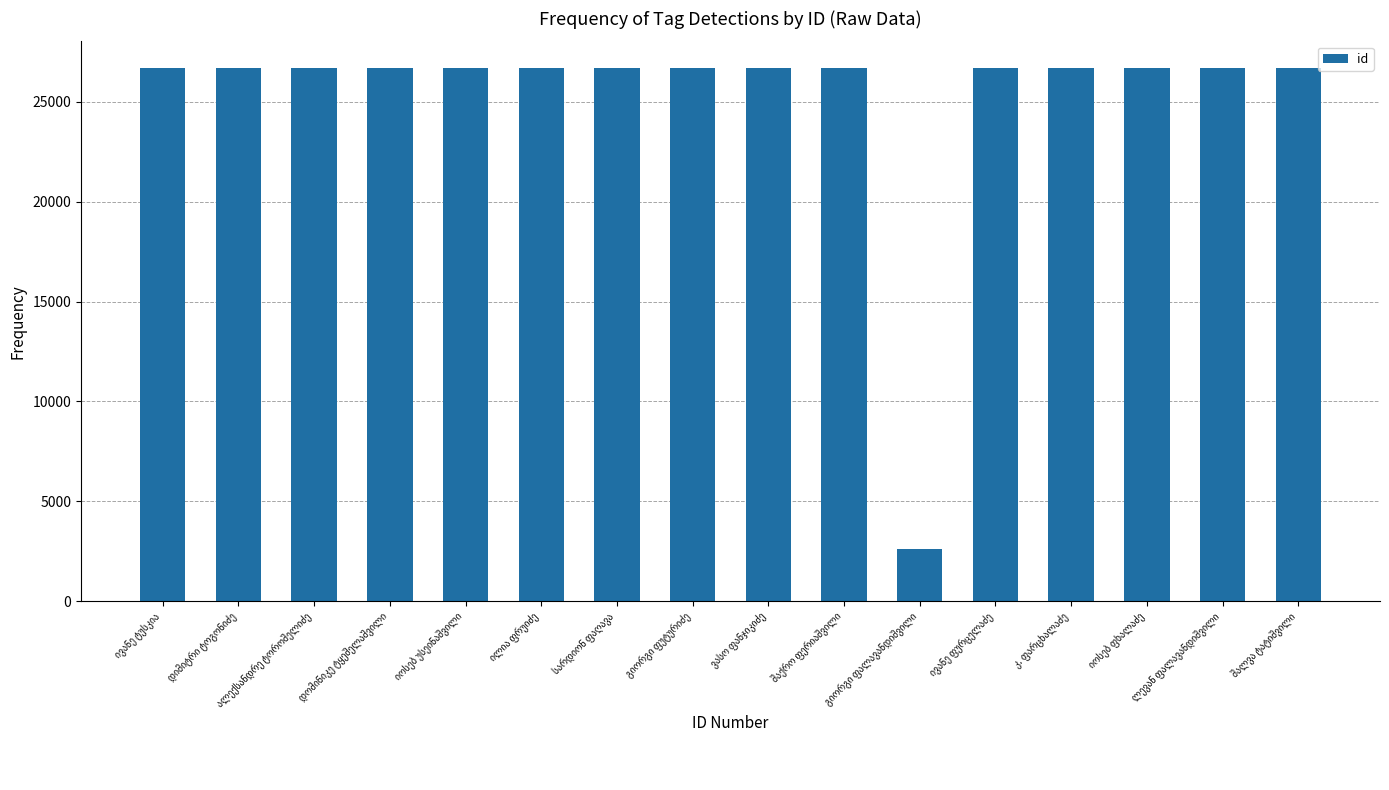

What is the maximum value shown in the chart?

26687